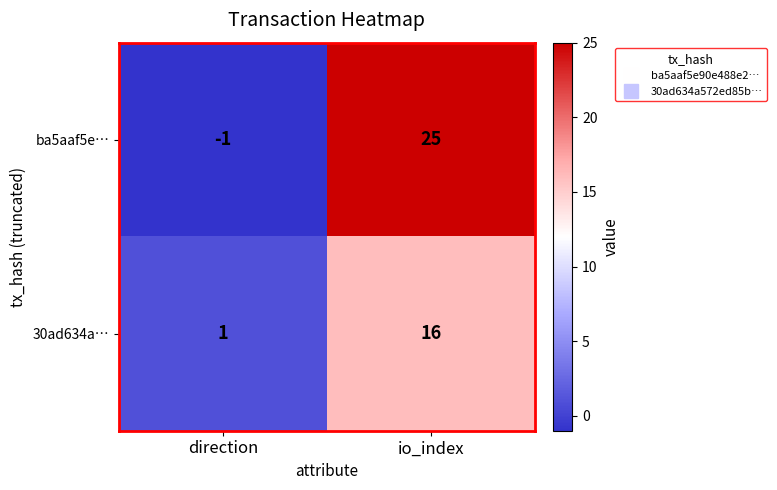

Reading left to right, list all the values displayed in this chart.

ba5aaf5e…: direction=-1	io_index=25
30ad634a…: direction=1	io_index=16